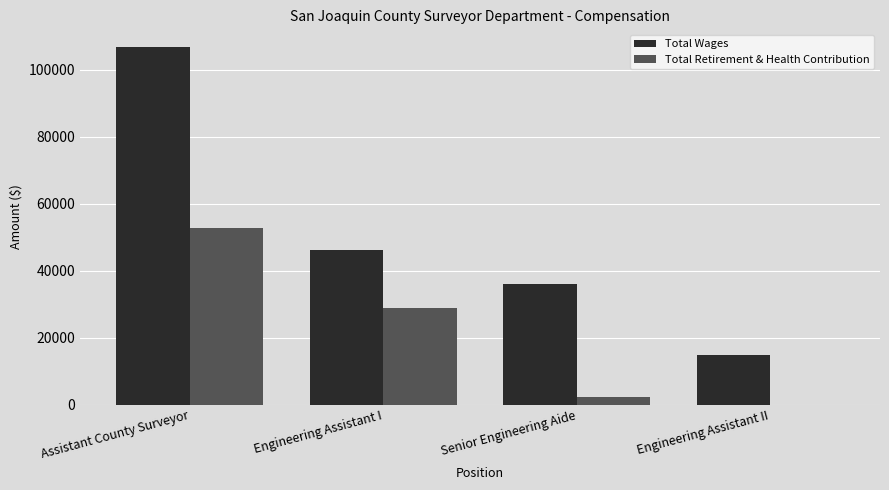

The value of Total Retirement & Health Contribution at Engineering Assistant II is 28947. True or false?

False